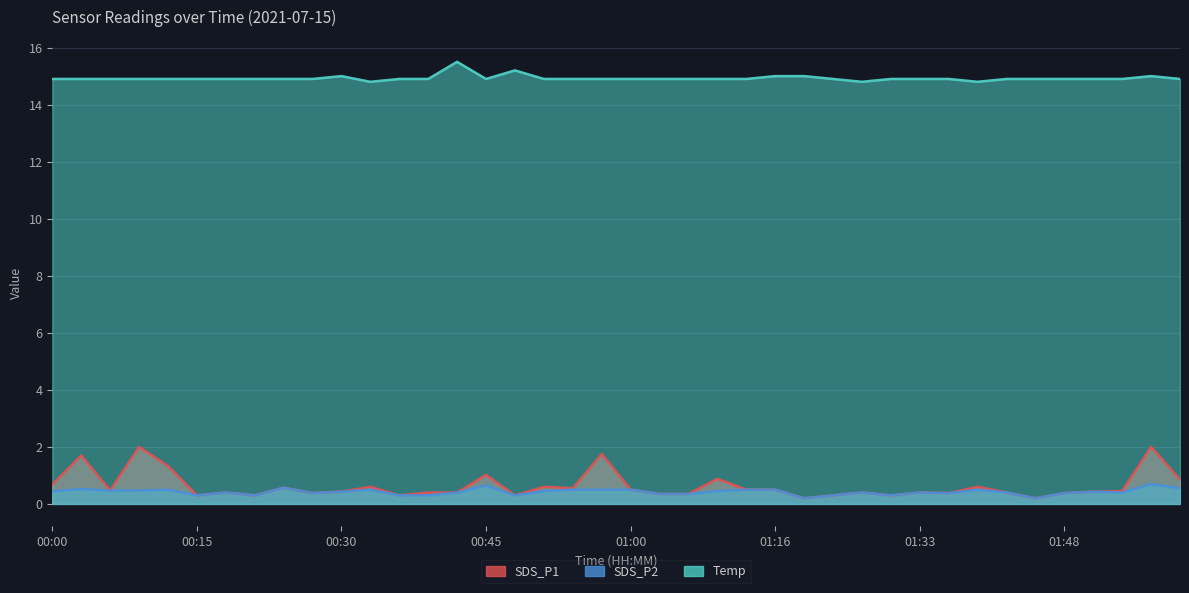

Which label corresponds to the largest value in the chart?

00:42